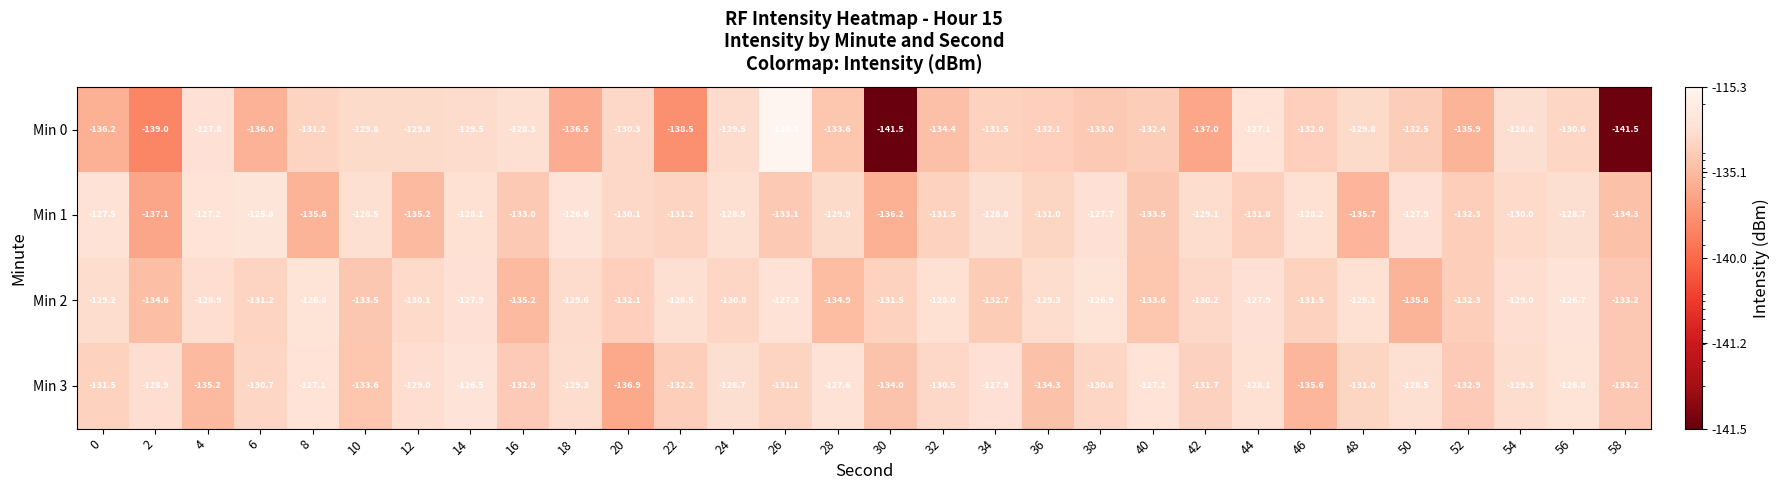

What is the average value of the Min 1 series?

-130.8